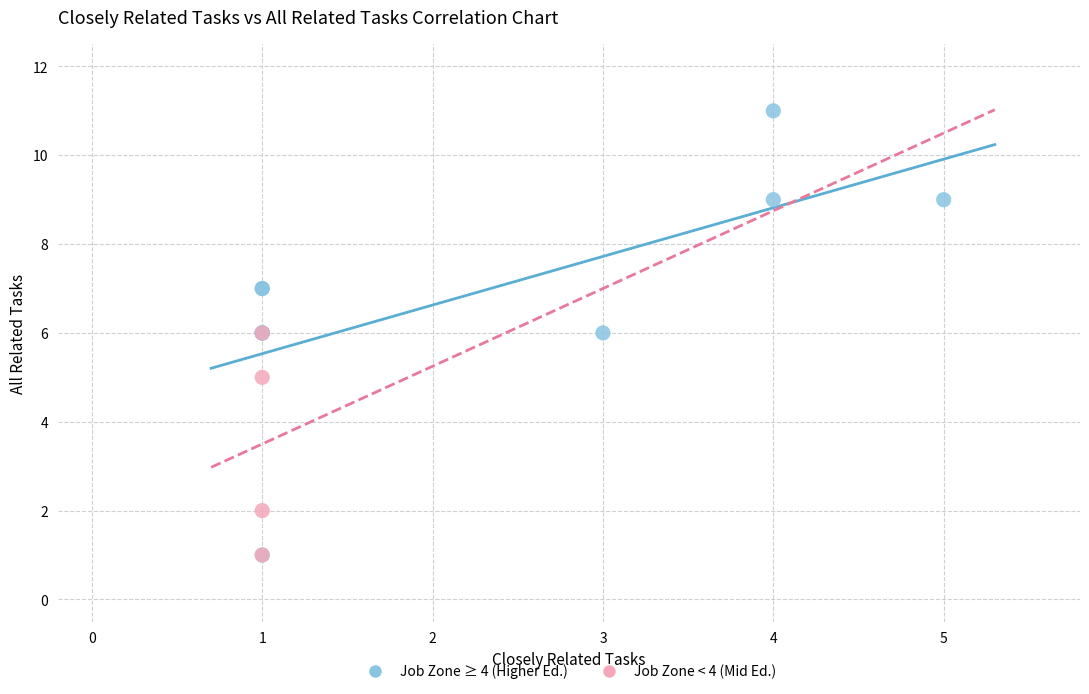

Which series contains the highest Y value?

Job Zone ≥ 4 (Higher Ed.)